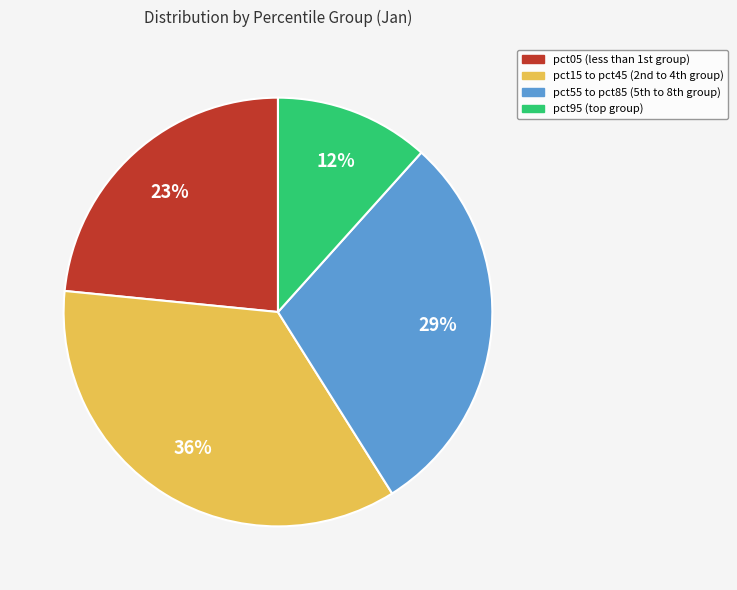

Is there a majority slice in this chart?

No